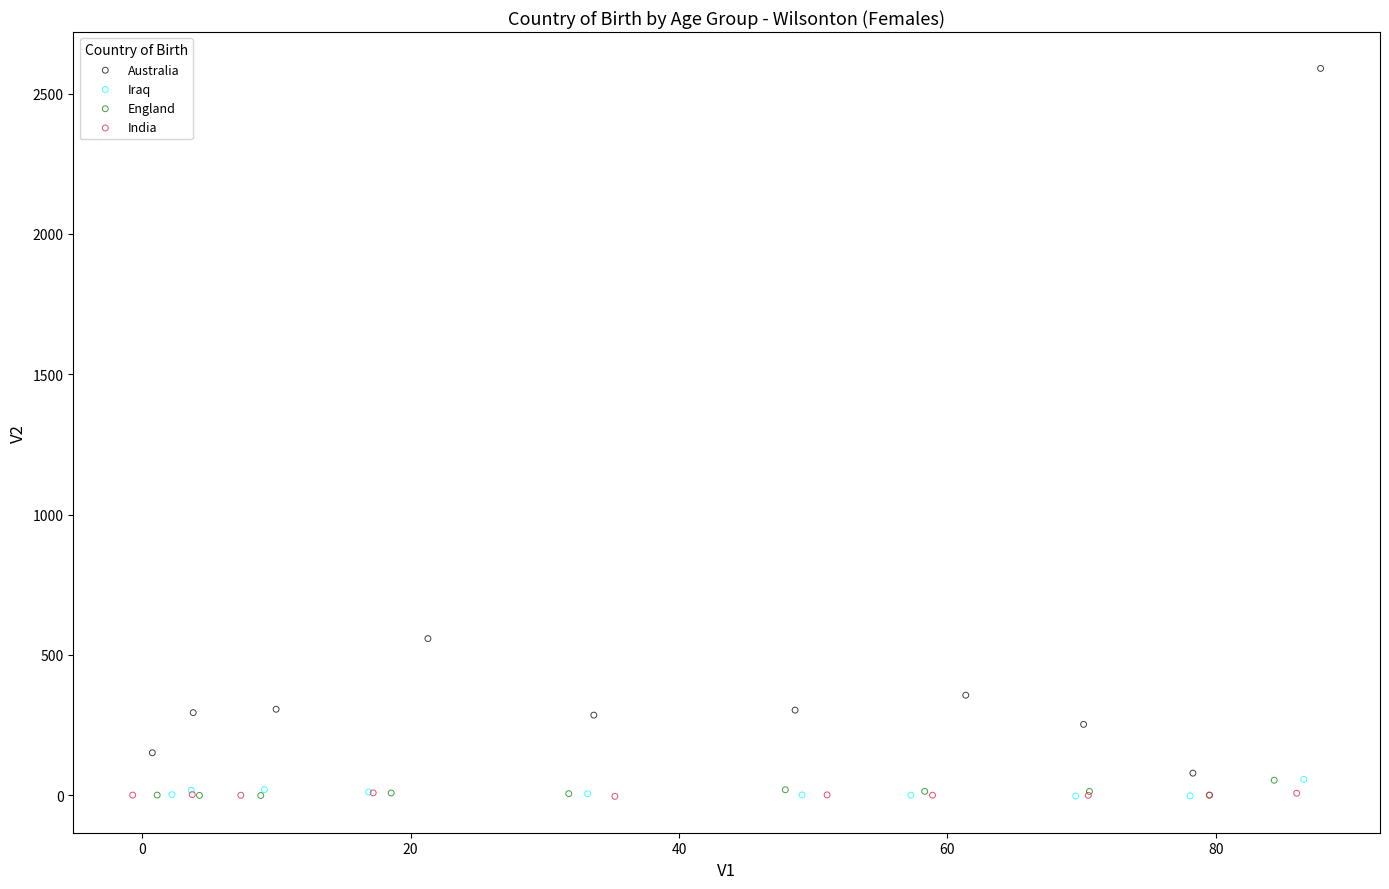

What are all the series names shown in the legend?

Australia, Iraq, England, India